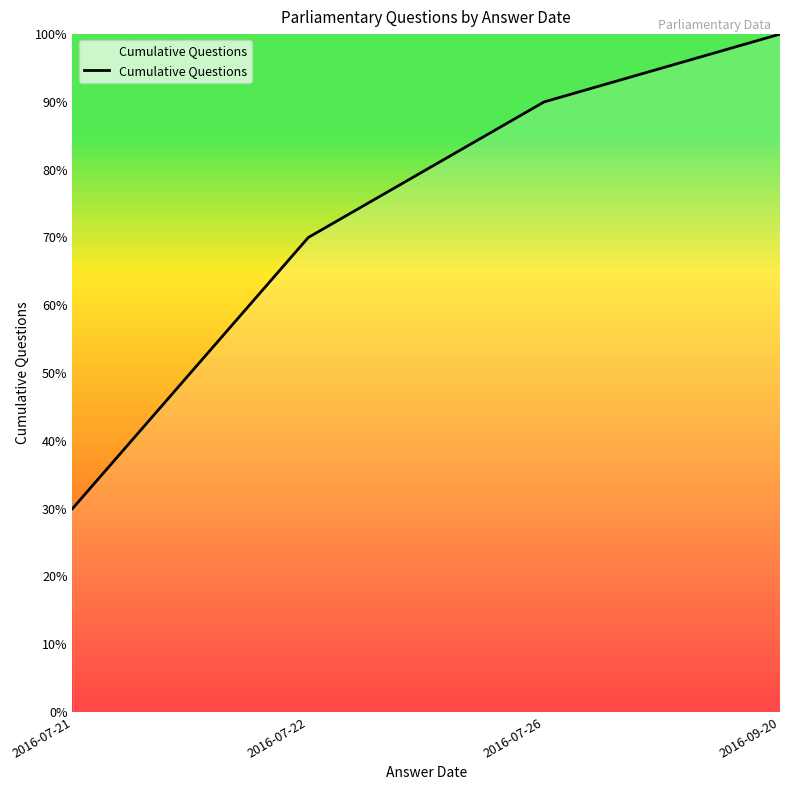

Count the number of categories in the chart.

4